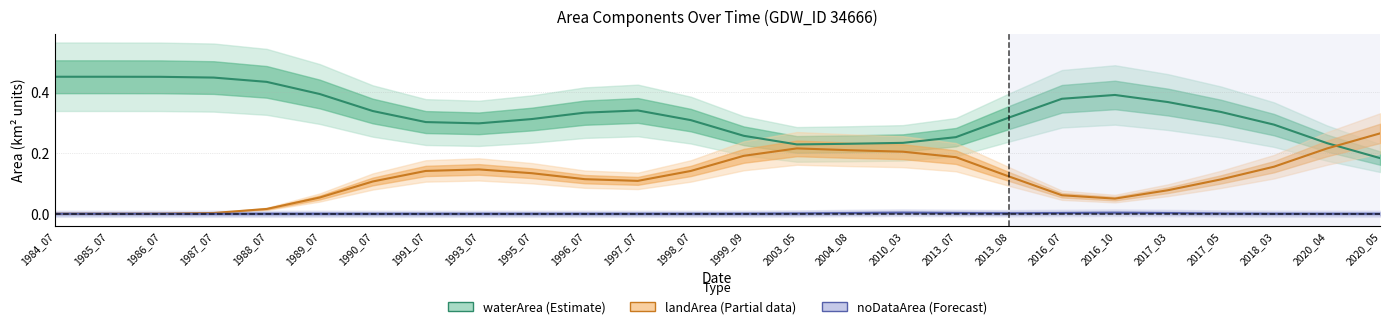

How many categories are shown in the chart?

26